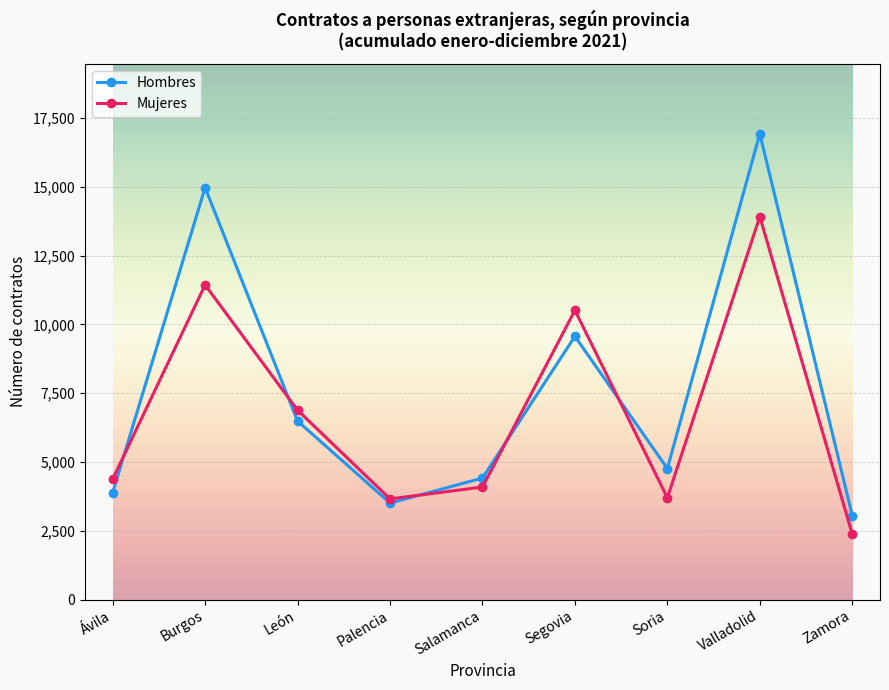

What is the sum of all Hombres values?

67589